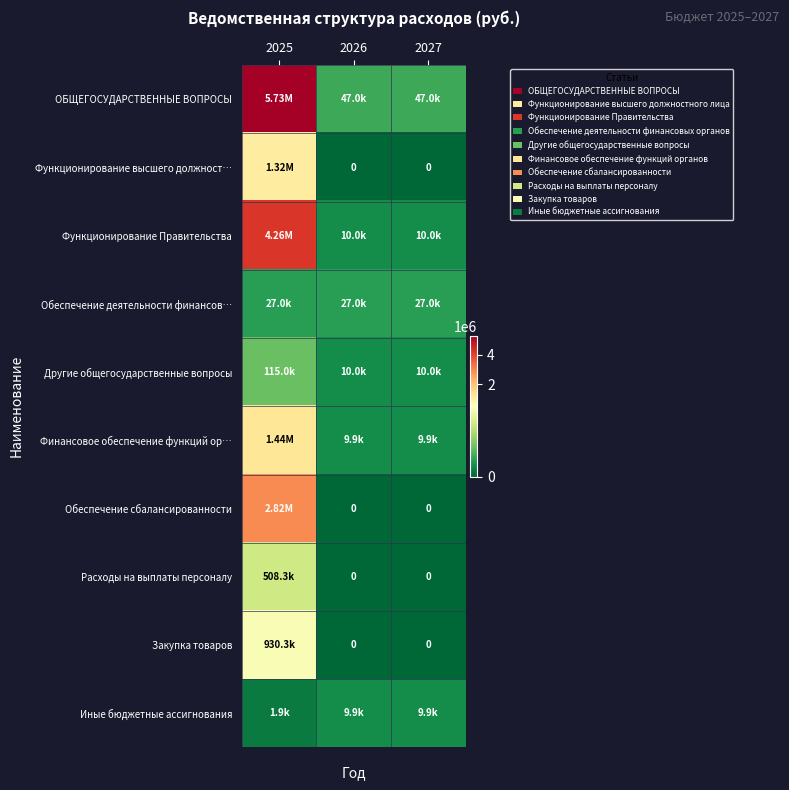

Where is Финансовое обеспечение функций ор… nearest to the value 725210?

2026